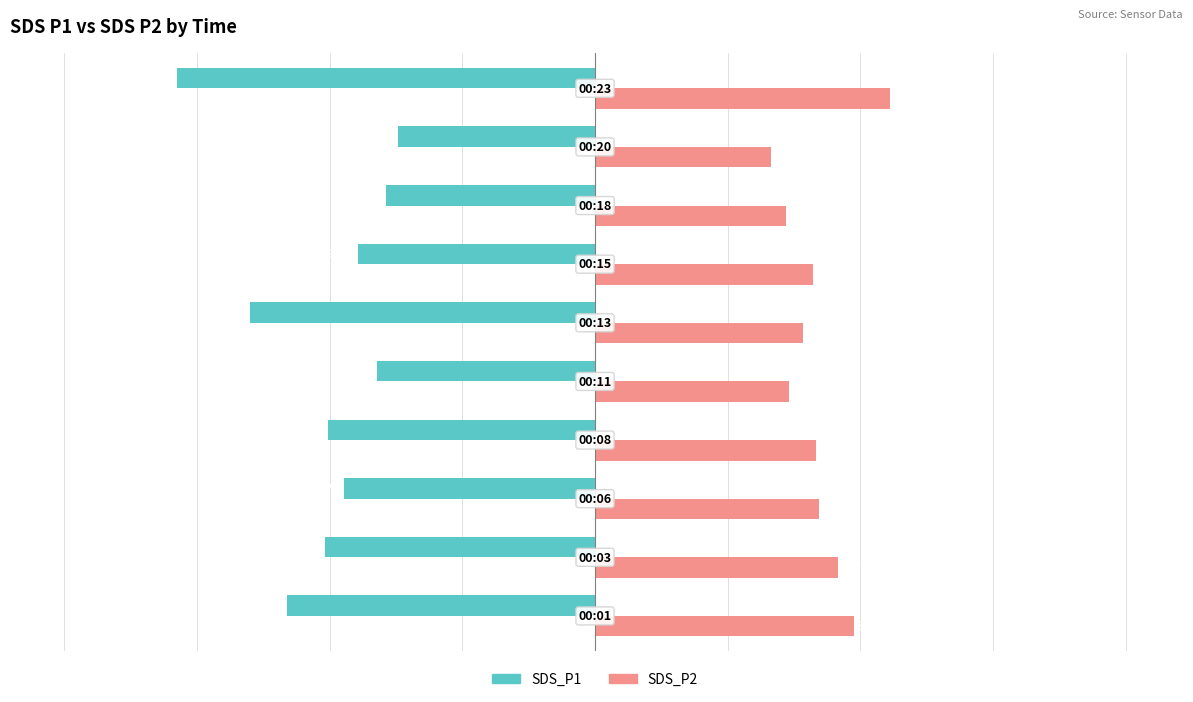

Which series has the largest range (max minus min)?

SDS_P1